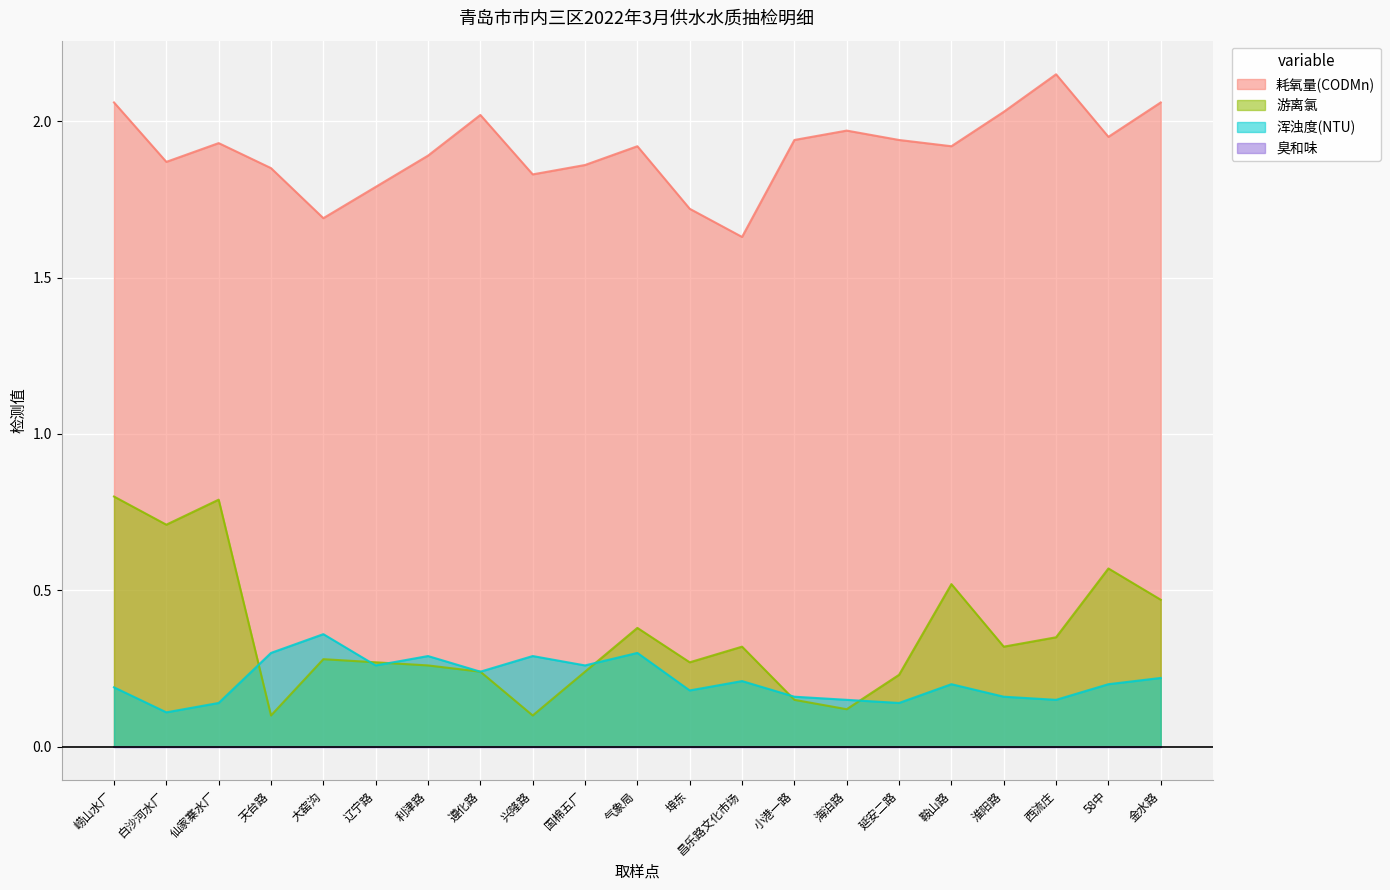

True or false: 耗氧量(CODMn) has more than 2 interior local peaks.

True